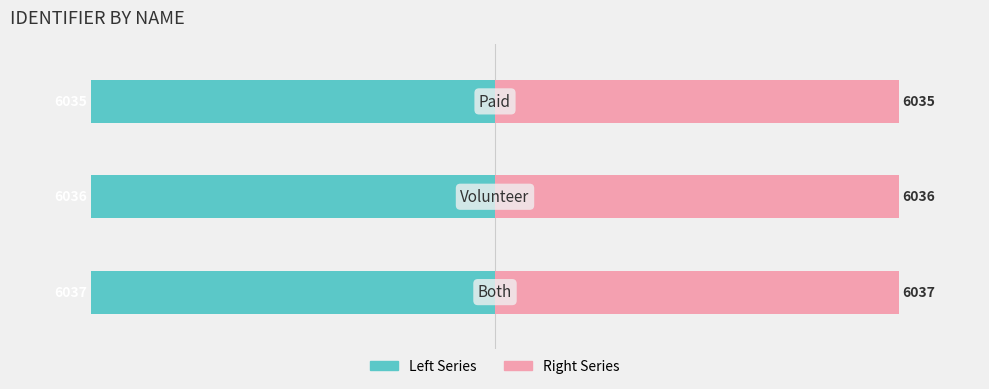

Reading left to right, list all the values displayed in this chart.

Left (Teal): -6037	-6036	-6035
Right (Pink): 6037	6036	6035